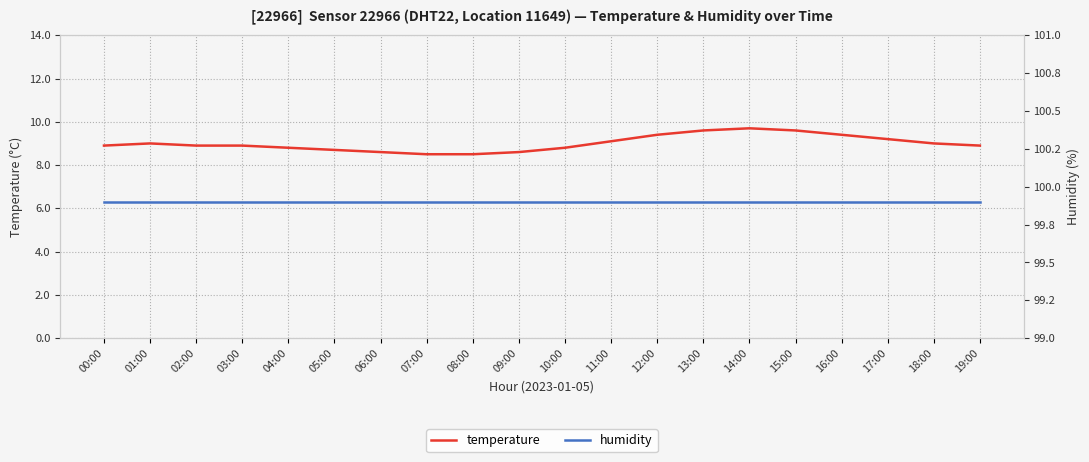

The temperature series shows 2.3 at 16:00. True or false?

False